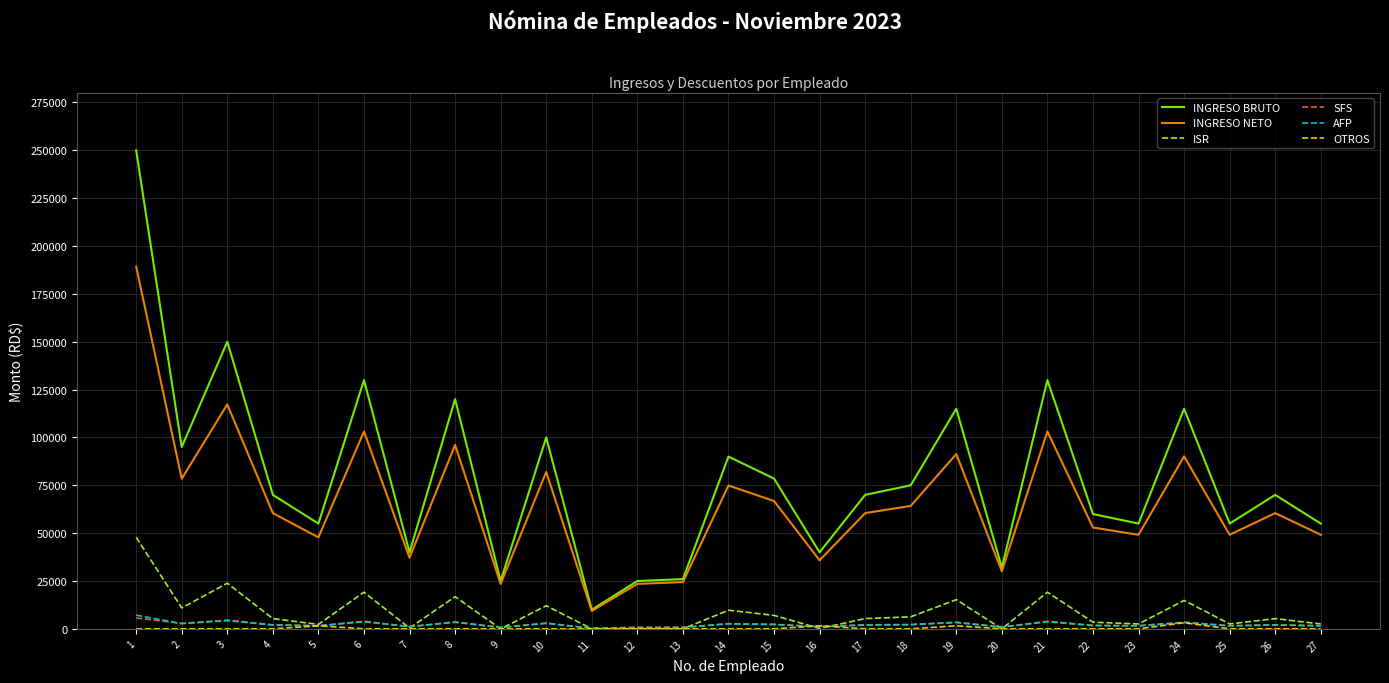

Which series has the largest total across all categories?

INGRESO BRUTO